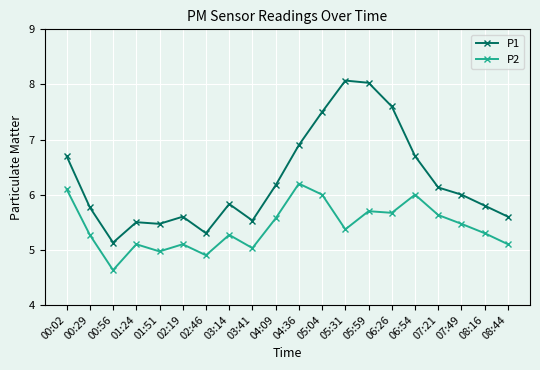

What are all the series names shown in the legend?

P1, P2